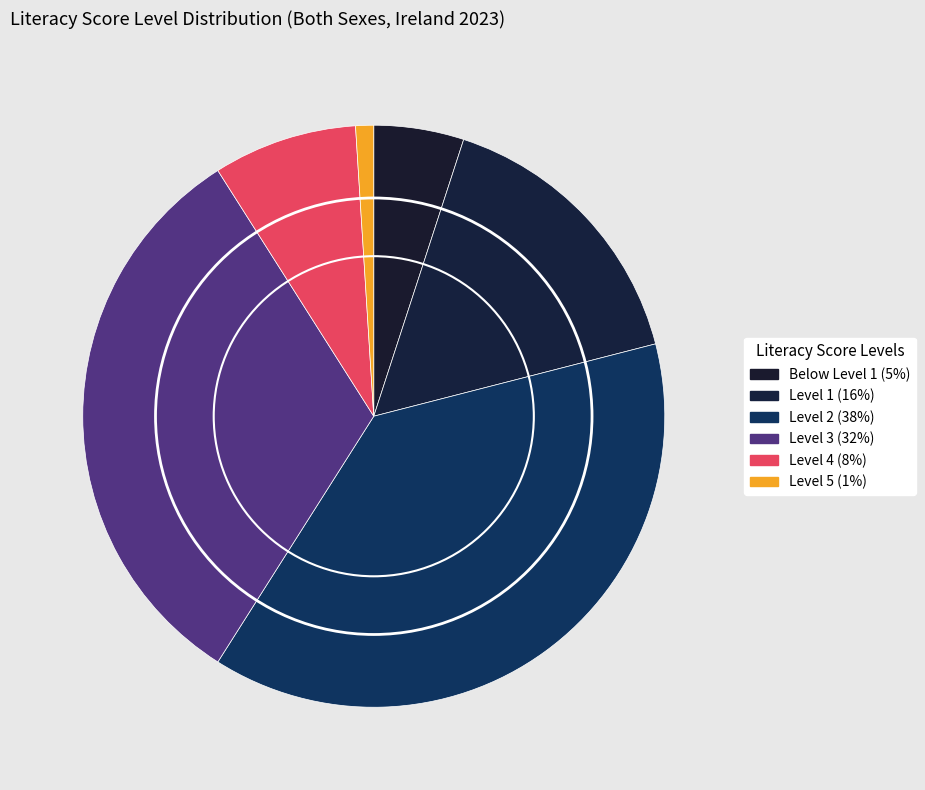

To the nearest percent, what is the difference between the Below Level 1 and Level 4 slice percentages?

3%